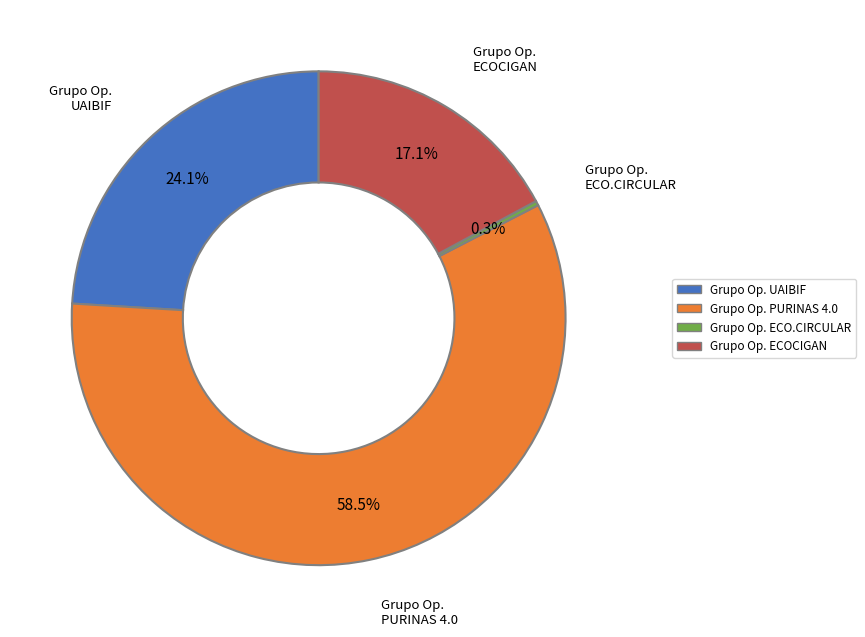

Is there a majority slice in this chart?

Yes